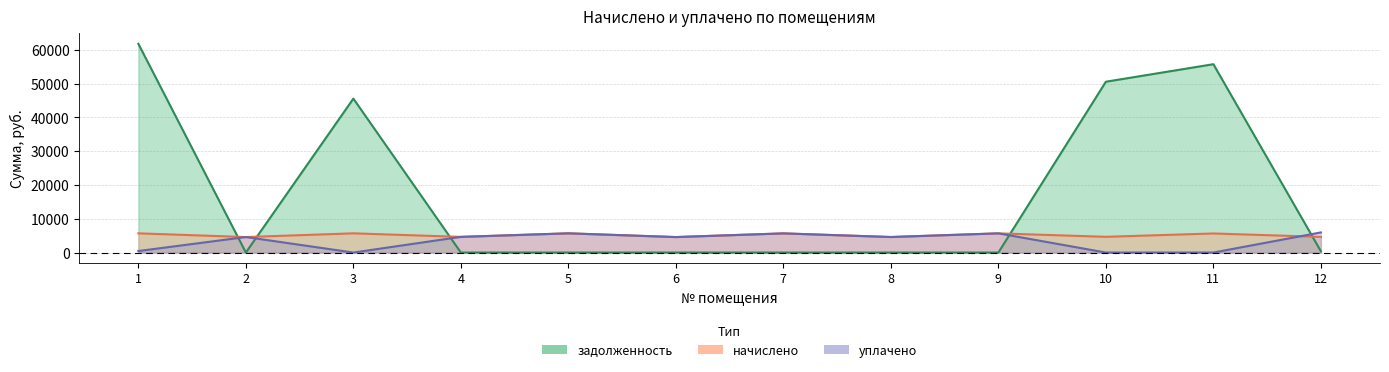

Reading left to right, transcribe all the data shown in this chart.

начислено: 1=5688.4	2=4588.8	3=5688.4	4=4638.4	5=5688.4	6=4580.5	7=5671.8	8=4597.0	9=5680.1	10=4654.9	11=5647.1	12=4638.4
уплачено: 1=446.4	2=4588.8	3=0.0	4=4638.4	5=5688.4	6=4580.5	7=5671.8	8=4597.0	9=5680.1	10=0.0	11=0.0	12=5954.5
задолженность: 1=61799.9	2=0.0	3=45570.2	4=0.0	5=0.0	6=0.0	7=0.0	8=0.0	9=0.0	10=50571.2	11=55756.8	12=386.5